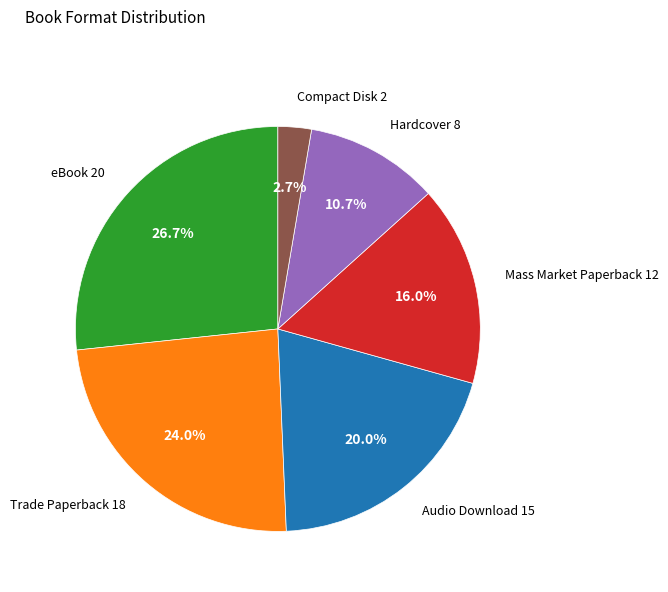

Does any single category account for the majority?

No